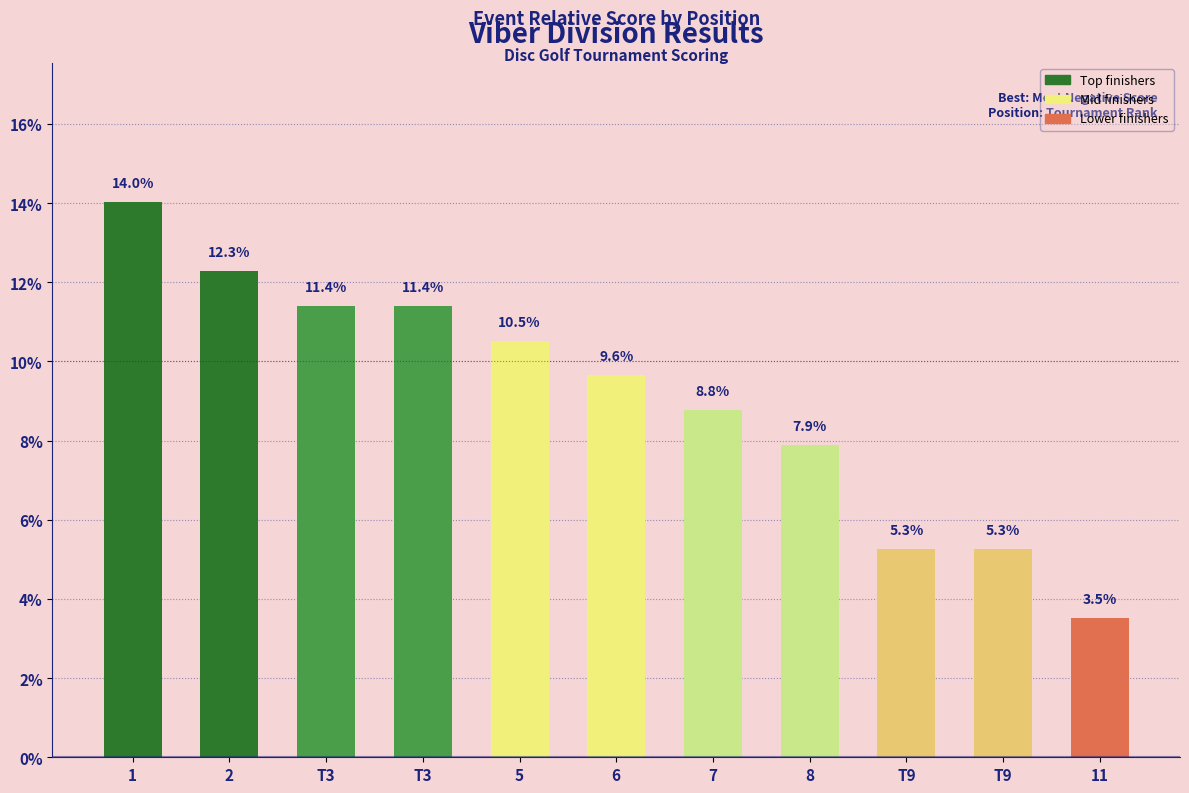

Is it true that the value at T9 is 5.3?

True